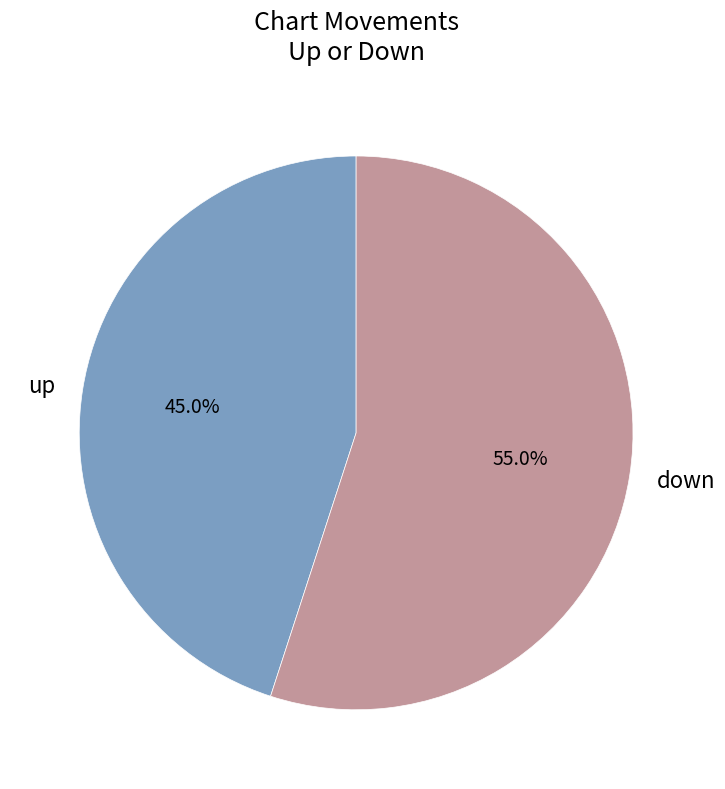

What is the majority slice?

down